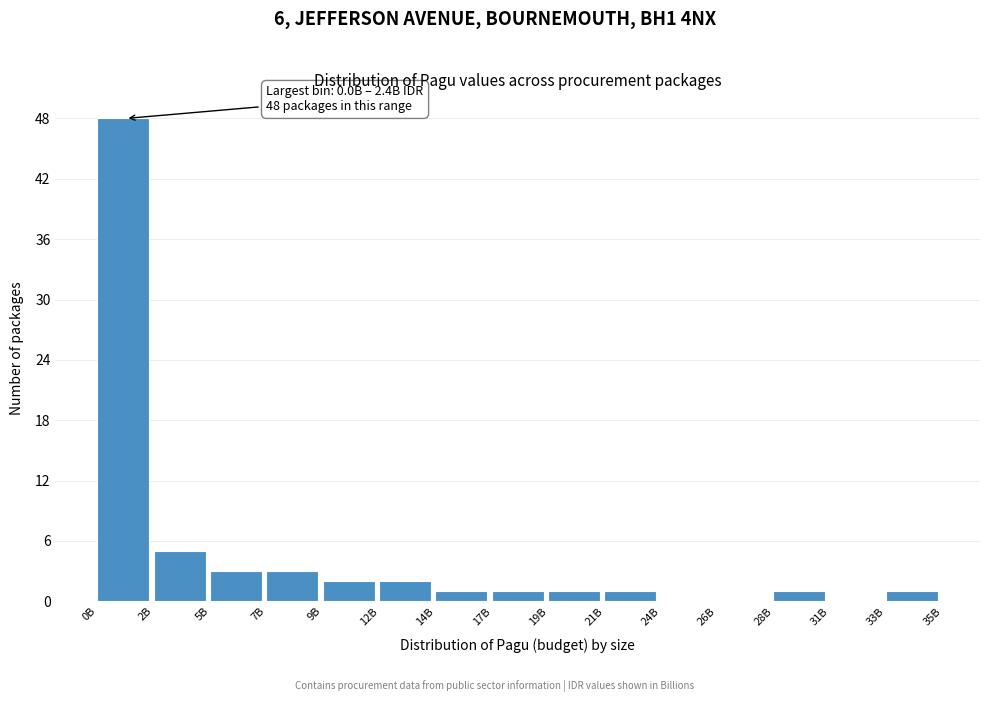

Reading right to left, what are all the values shown in this chart?

33B=1	31B=0	28B=1	26B=0	24B=0	21B=1	19B=1	17B=1	14B=1	12B=2	9B=2	7B=3	5B=3	2B=5	0B=48